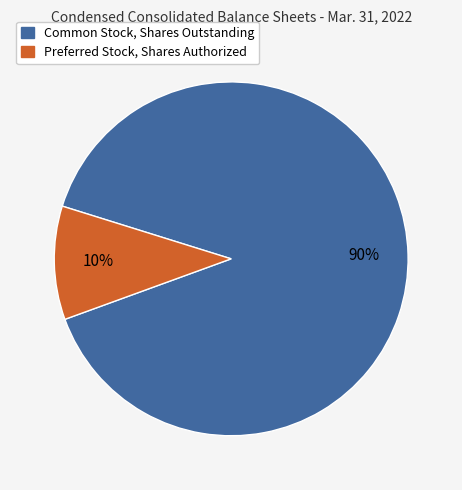

Combined, do Preferred Stock, Shares Authorized and Common Stock, Shares Outstanding account for over 50%?

Yes